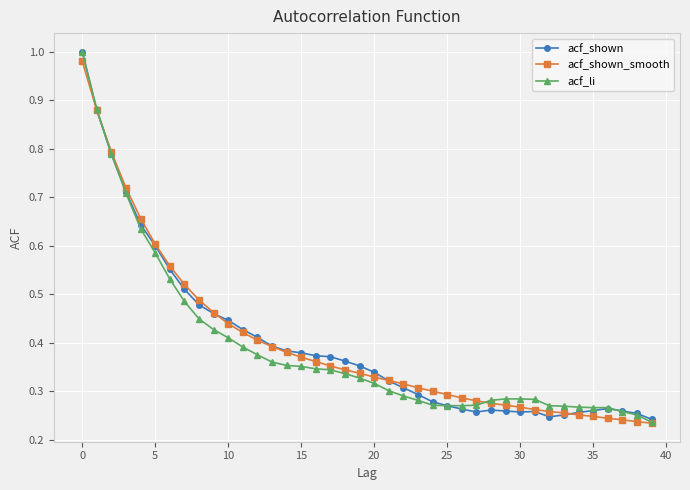

What are all the series names shown in the legend?

acf_shown, acf_shown_smooth, acf_li